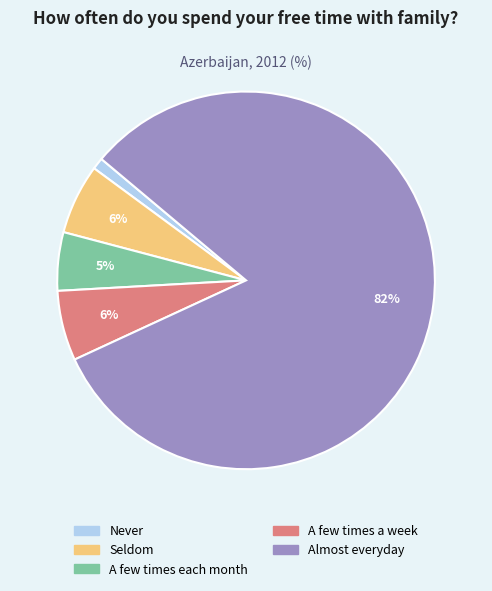

What is the majority slice?

Almost everyday